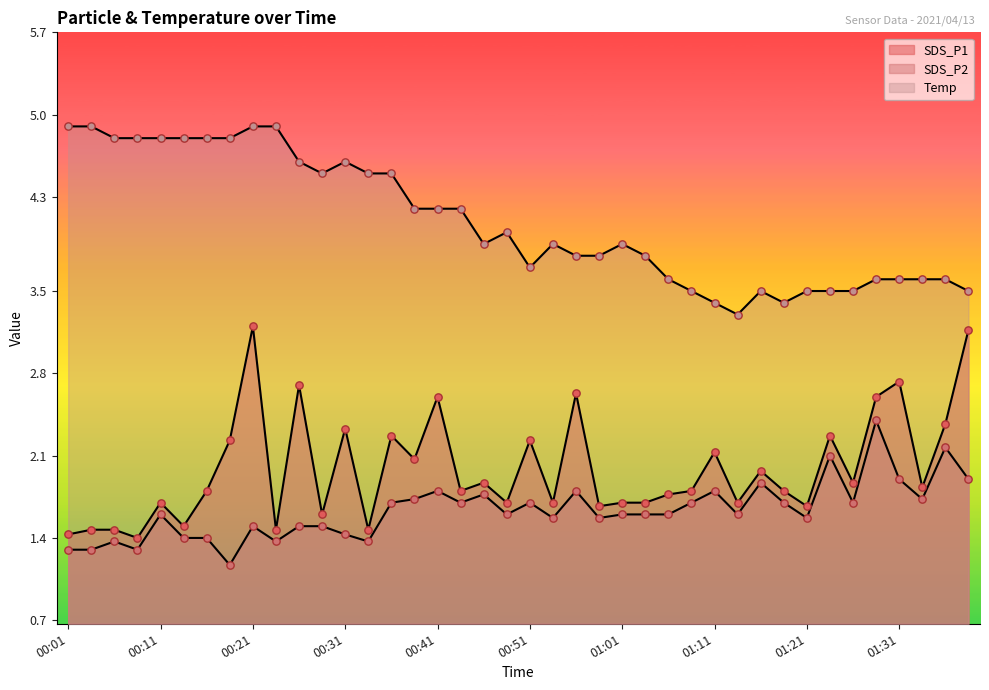

At how many categories does at least one series exceed 1?

40